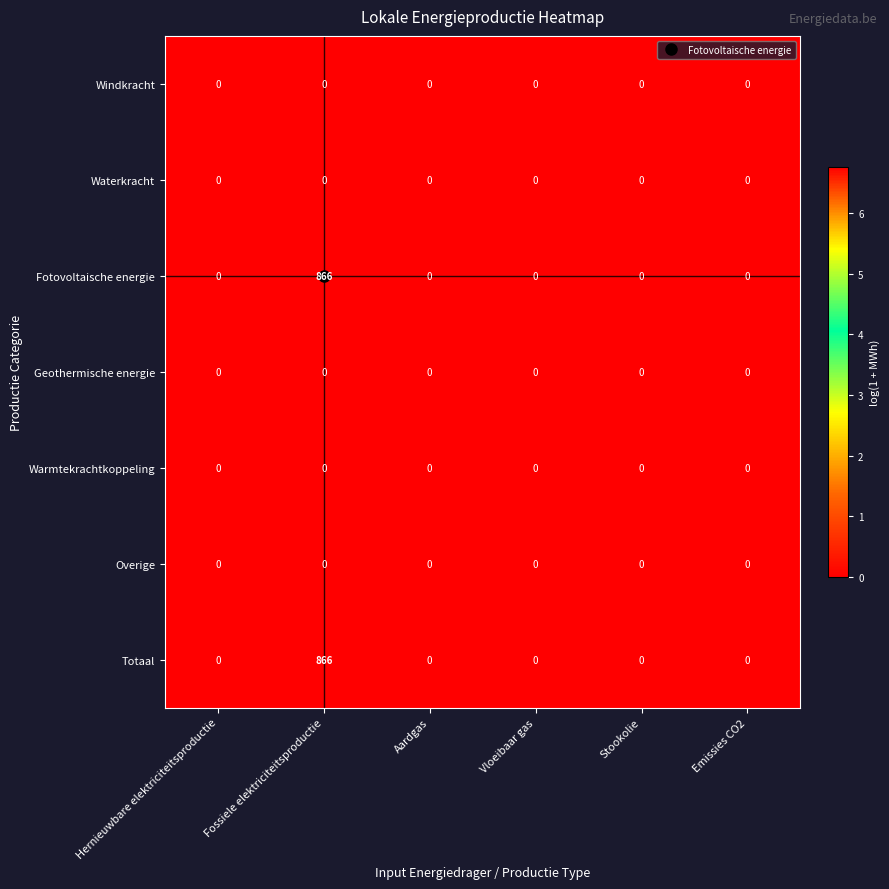

At which category is the sum across all series the highest?

Fossiele elektriciteitsproductie